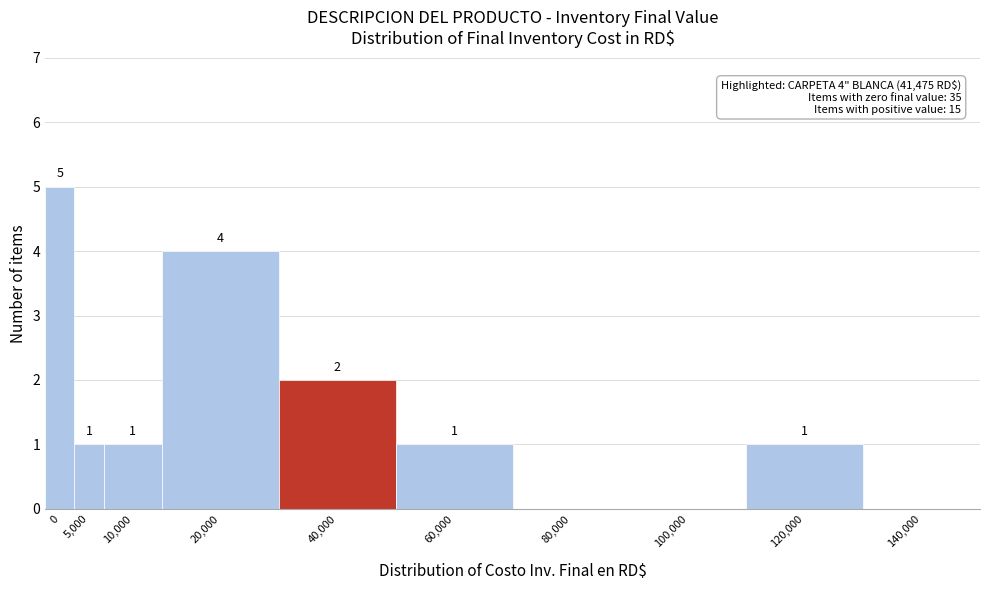

Reading right to left, extract all data points from this chart.

140,000=0	120,000=1	100,000=0	80,000=0	60,000=1	40,000=2	20,000=4	10,000=1	5,000=1	0=5